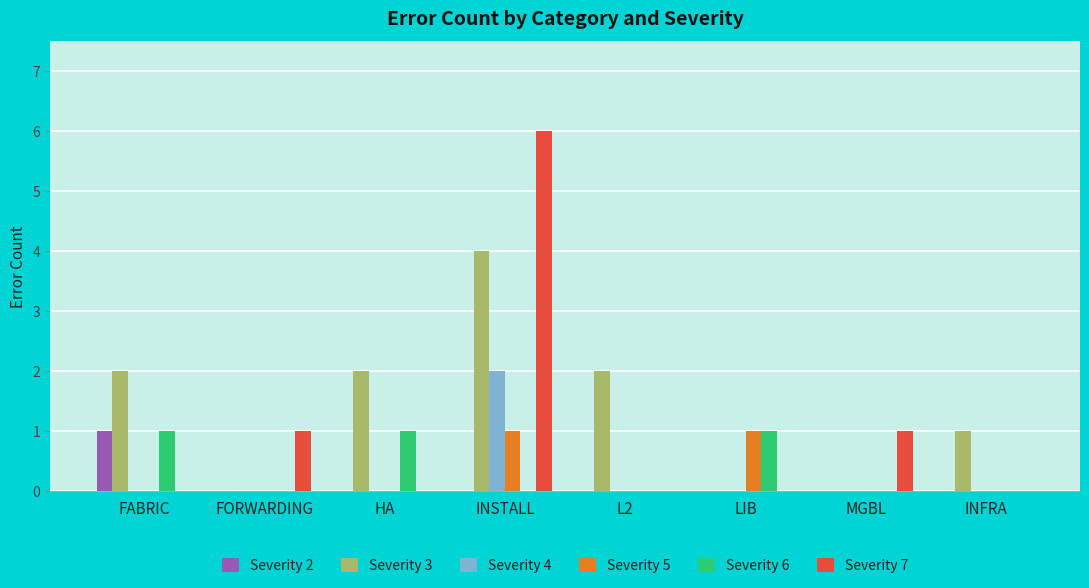

Is it true that Severity 6 equals 1 at FABRIC?

True